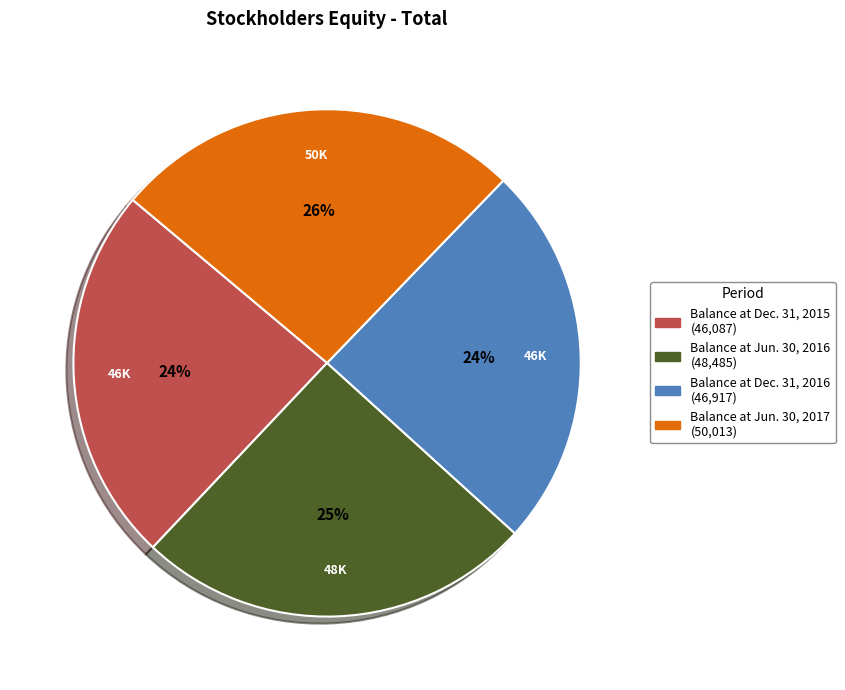

Is there any slice that represents more than half of the pie?

No